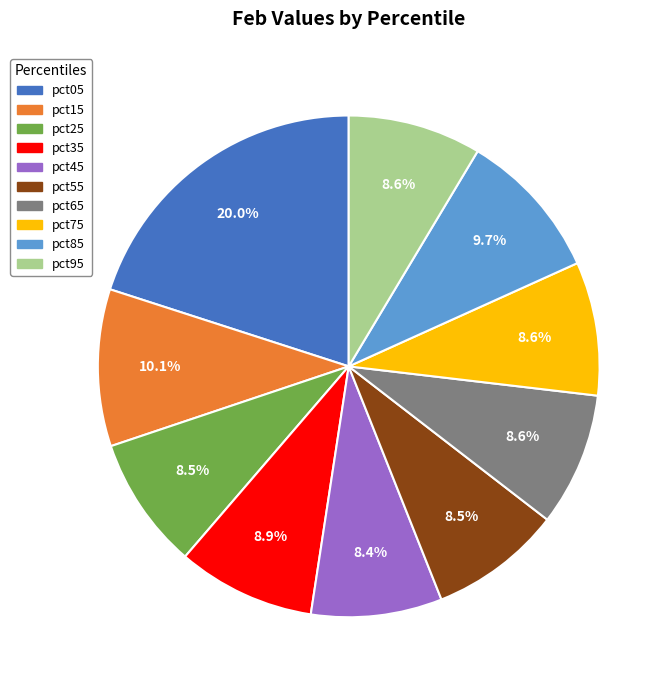

To the nearest percent, what is the combined percentage of pct15 and pct65?

19%